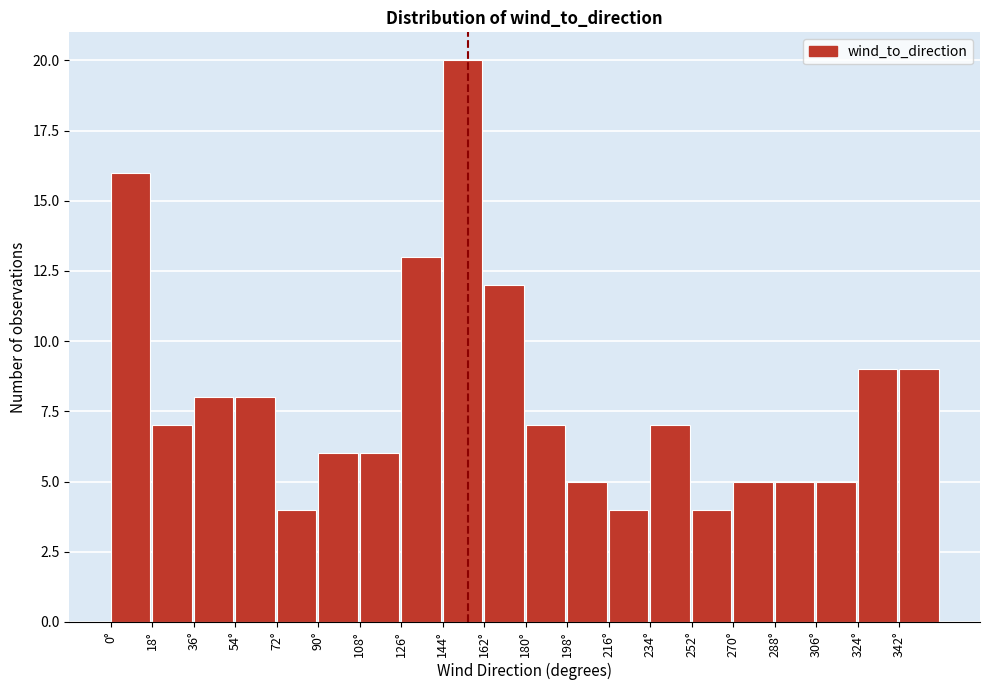

How tall is the bar that spans 90 to 108 on the x-axis? The values are not printed on the chart, so give them approximately, as read against the axis.

6